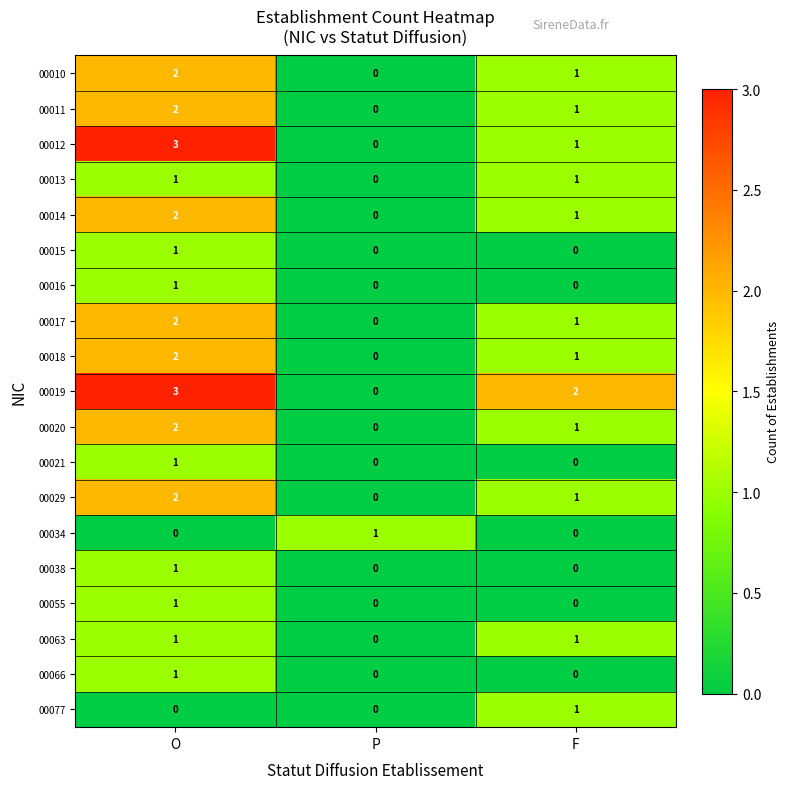

Rank the categories by 00018 value from lowest to highest.

P, F, O